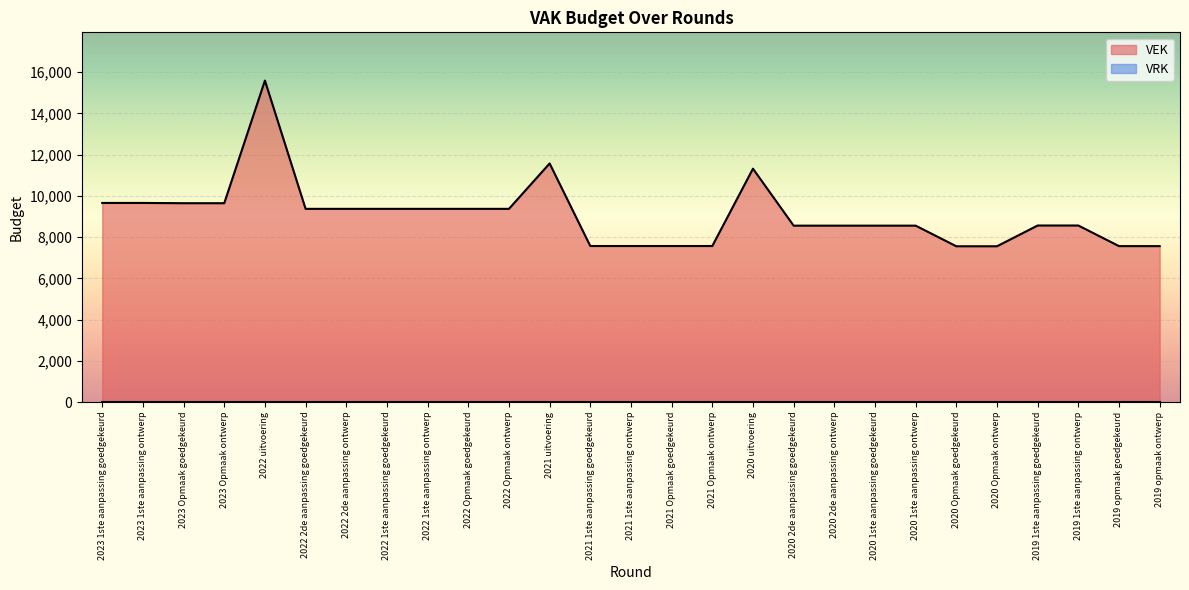

What is the label of the 3rd point from the right?

2019 1ste aanpassing ontwerp